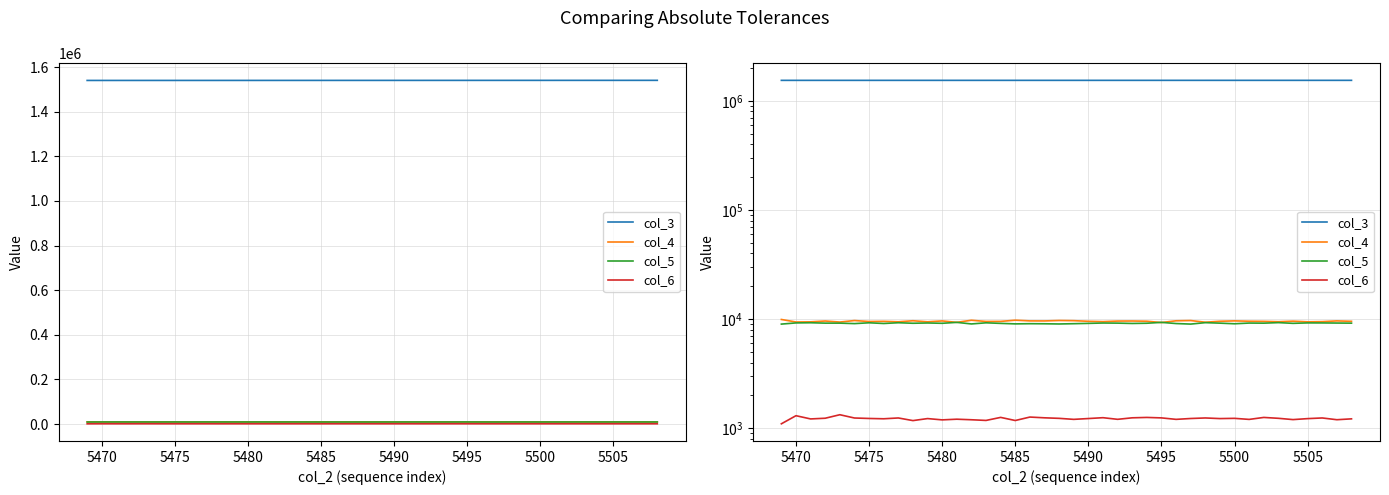

What is the value of the col_6 point at the 30th from the left?

1244